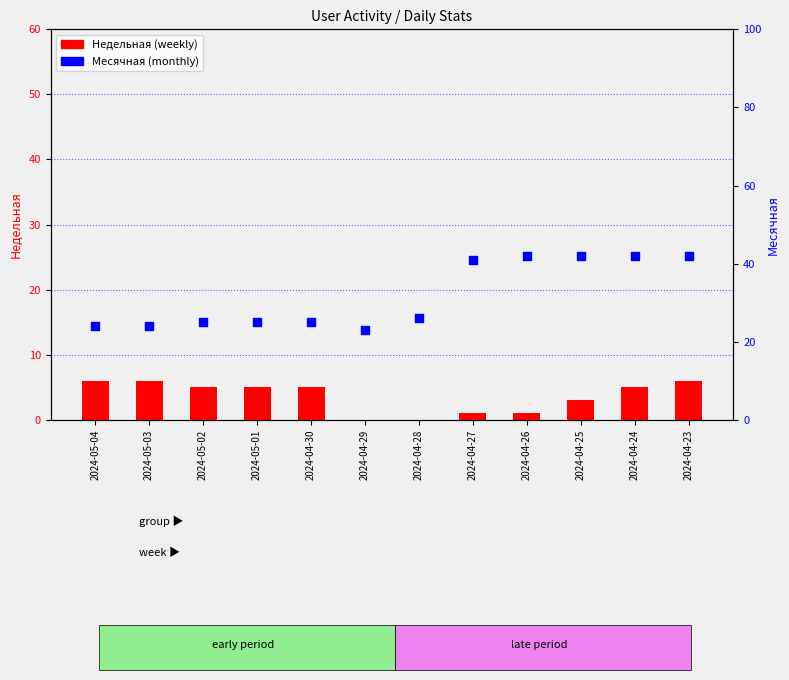

Is the value of Недельная at 2024-04-24 greater than the value of Месячная at 2024-04-24?

No